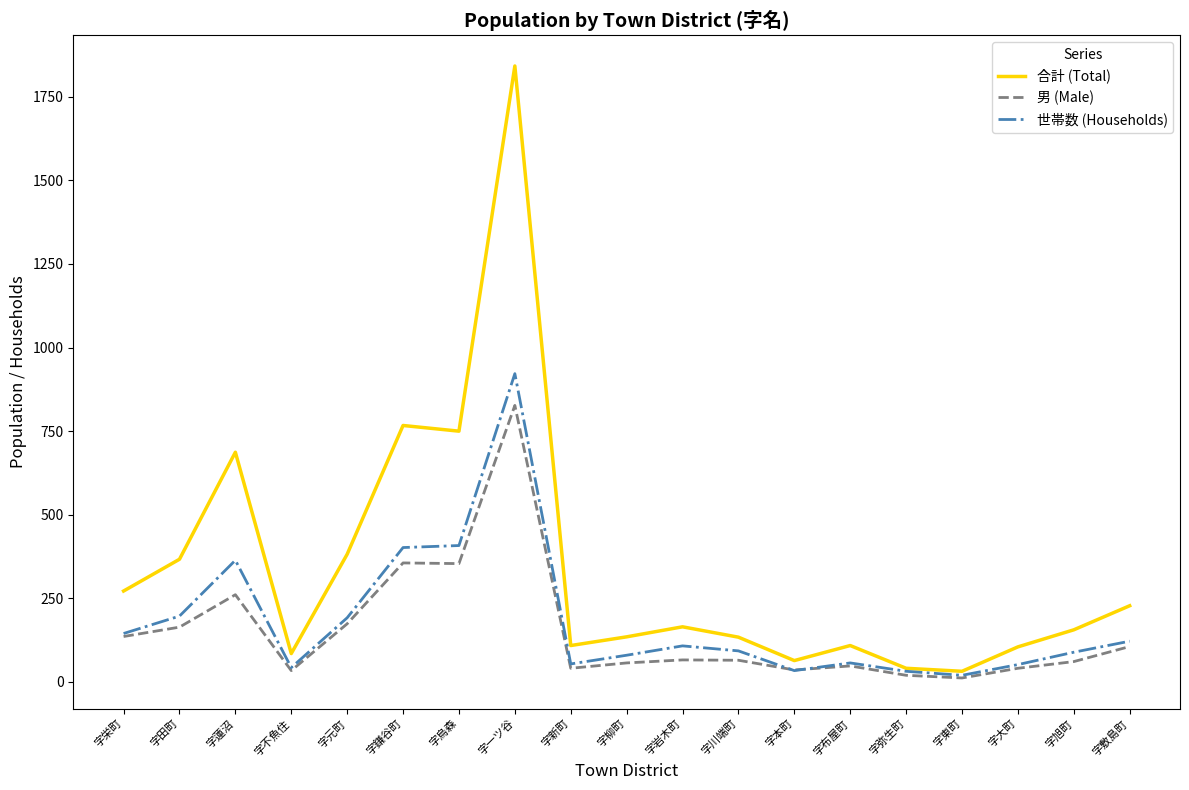

Which series has the largest range (max minus min)?

合計 (Total)